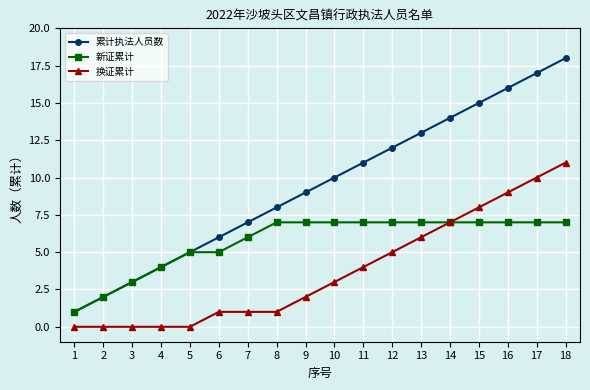

Rank the series by their maximum value, from highest to lowest.

累计执法人员数, 换证累计, 新证累计